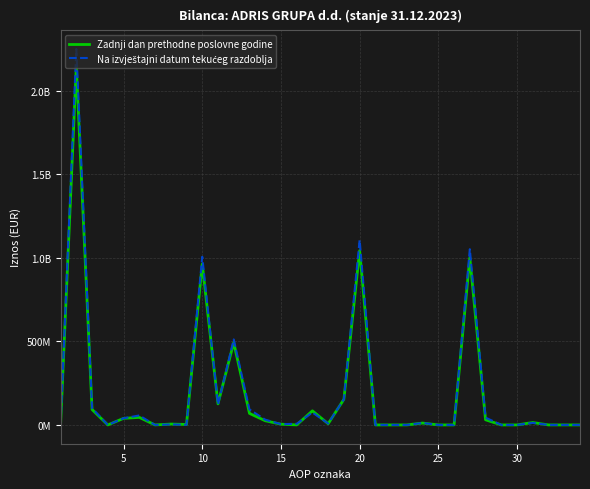

Is this an area chart (filled region under the line)?

No